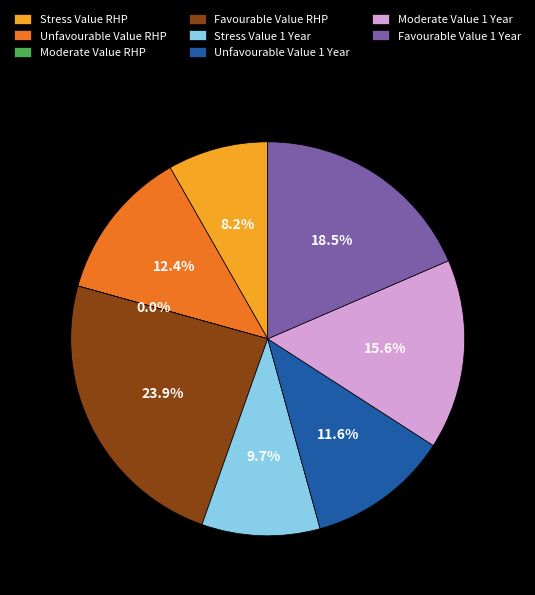

What is the largest slice in the pie chart?

Favourable Value RHP